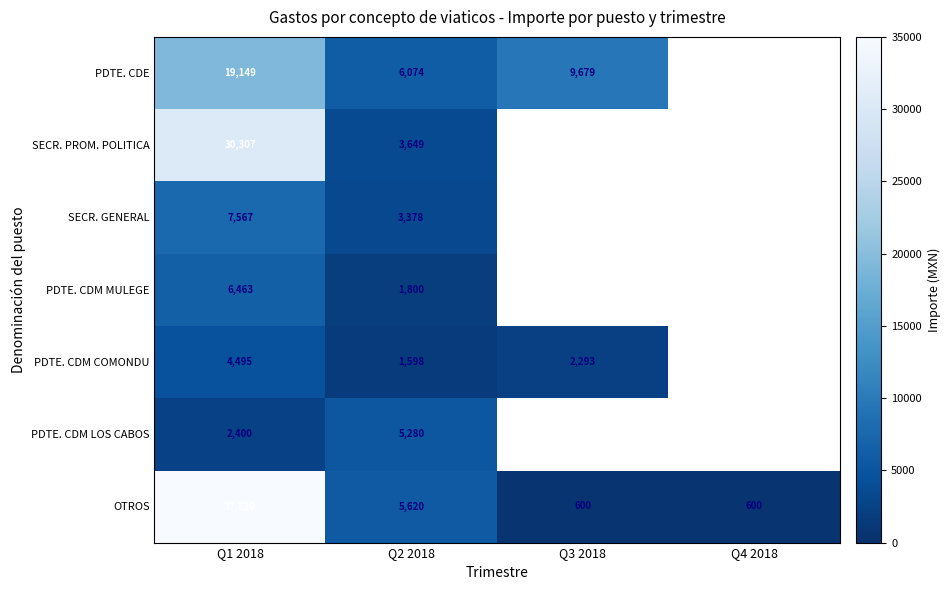

Is the value of PDTE. CDM MULEGE at Q2 2018 greater than the value of SECR. PROM. POLITICA at Q2 2018?

No